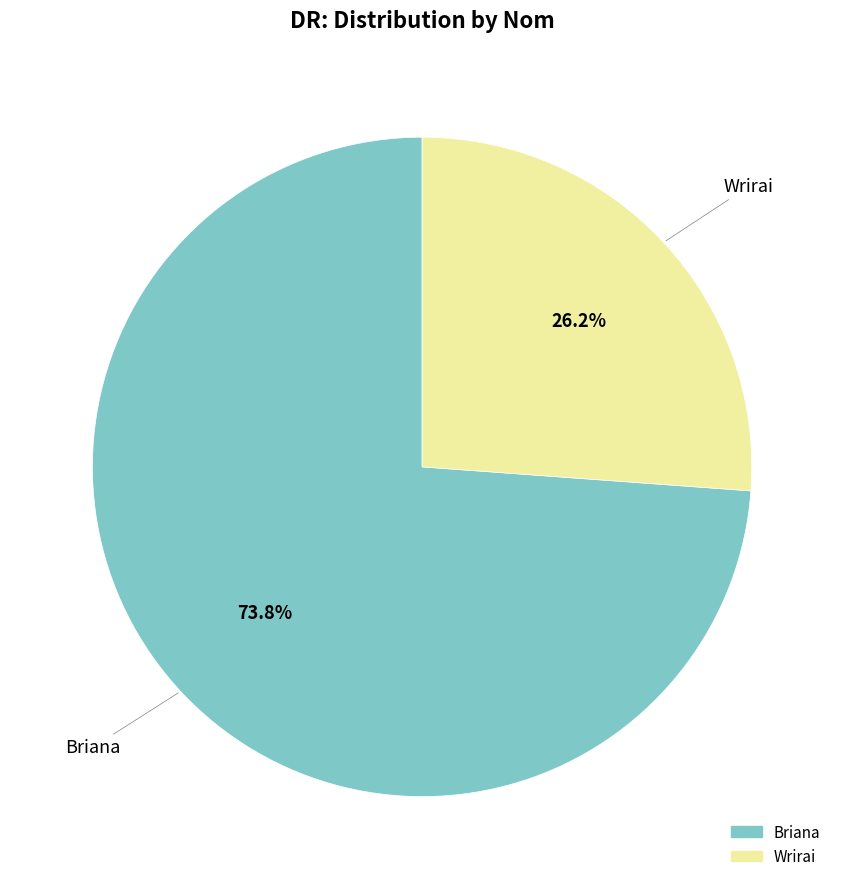

Which category has the smallest portion of the pie?

Wrirai